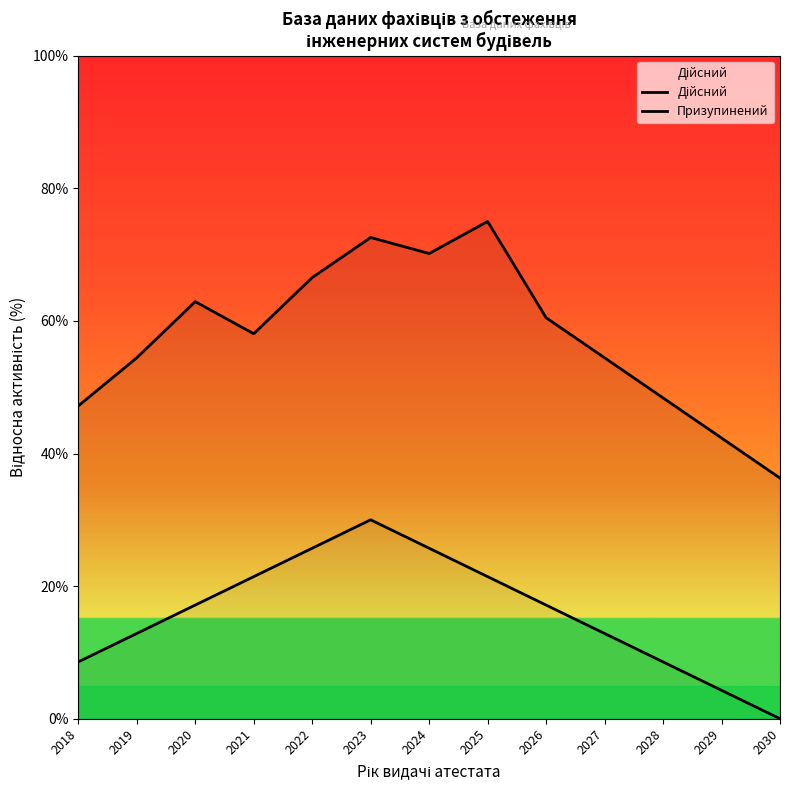

True or false: Дійсний and Призупинений cross at least once.

False